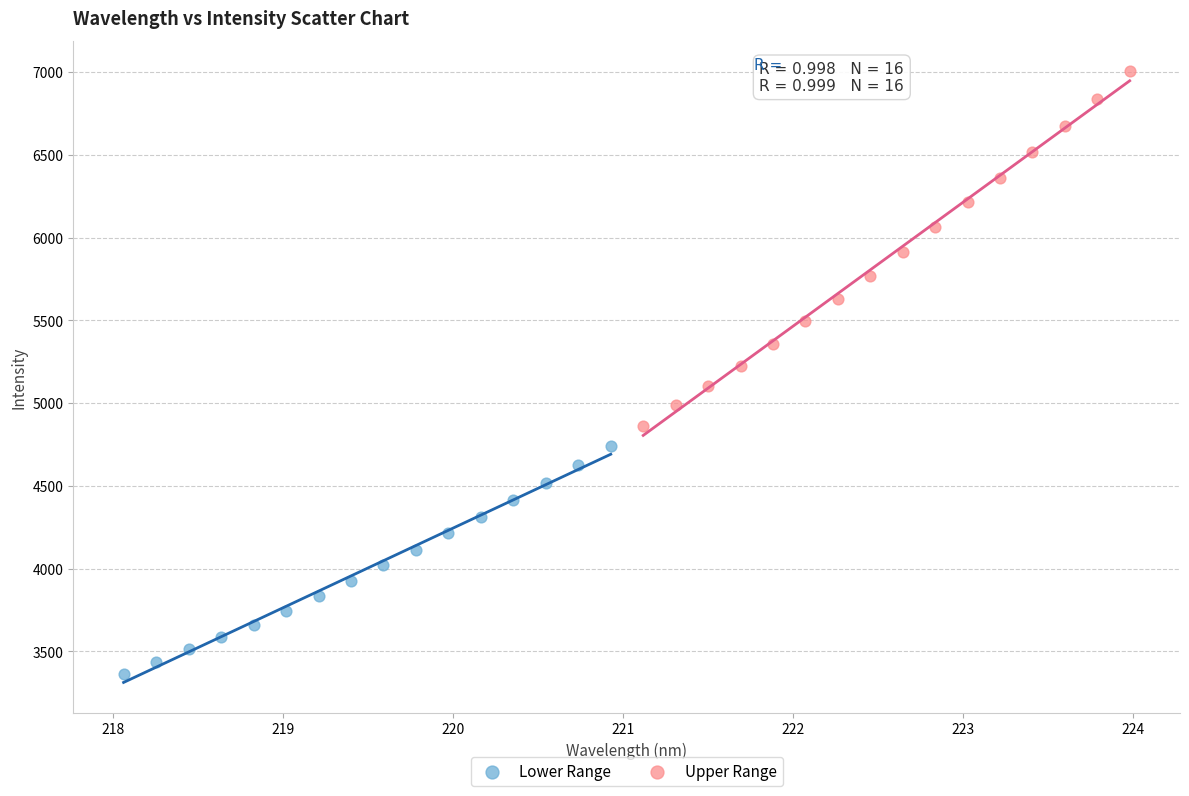

Which series has the widest spread of Y values?

Upper Range